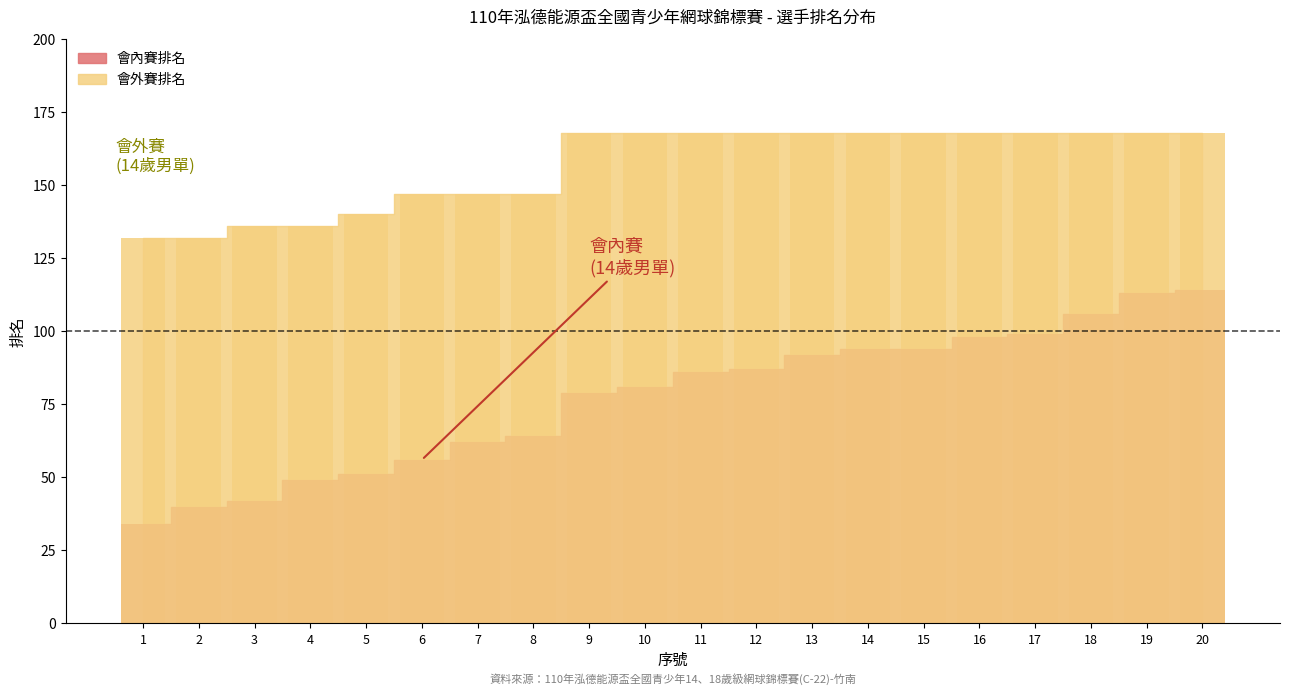

True or false: 會內賽排名 has a value of 34 at 1.

True